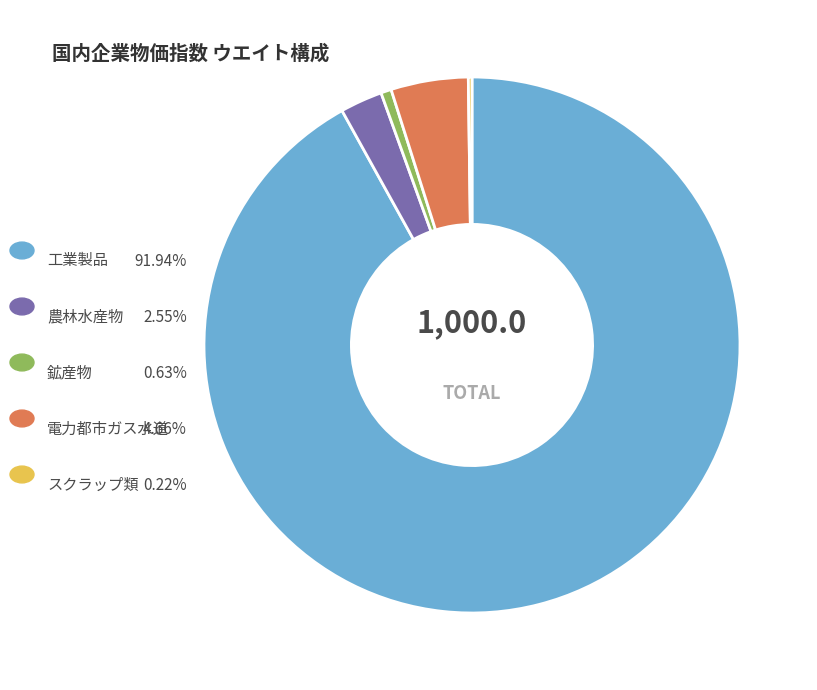

Does any single category account for the majority?

Yes